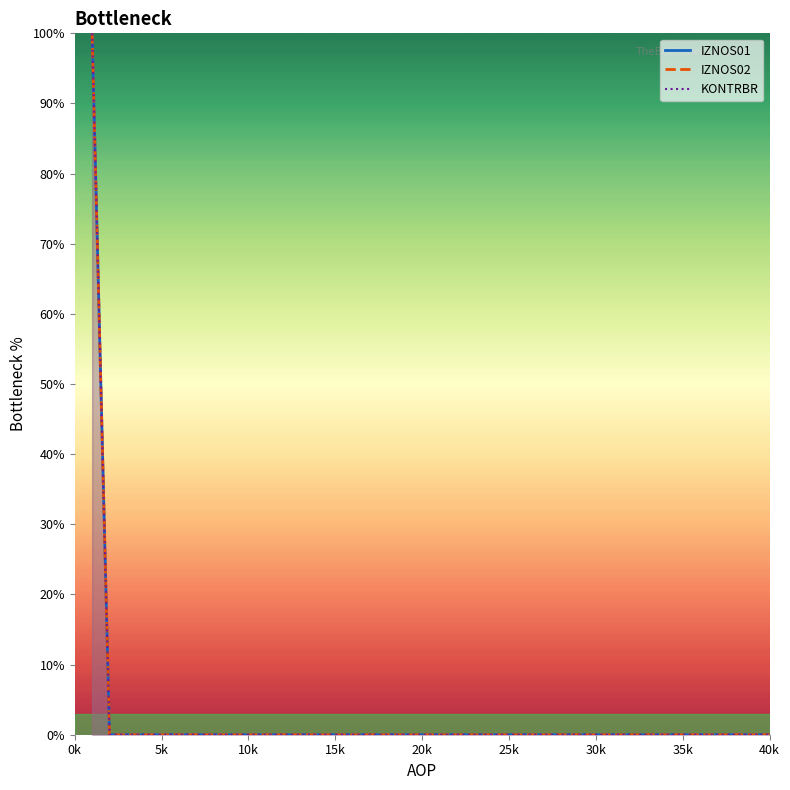

At which label does IZNOS02 line reach its minimum?

5k